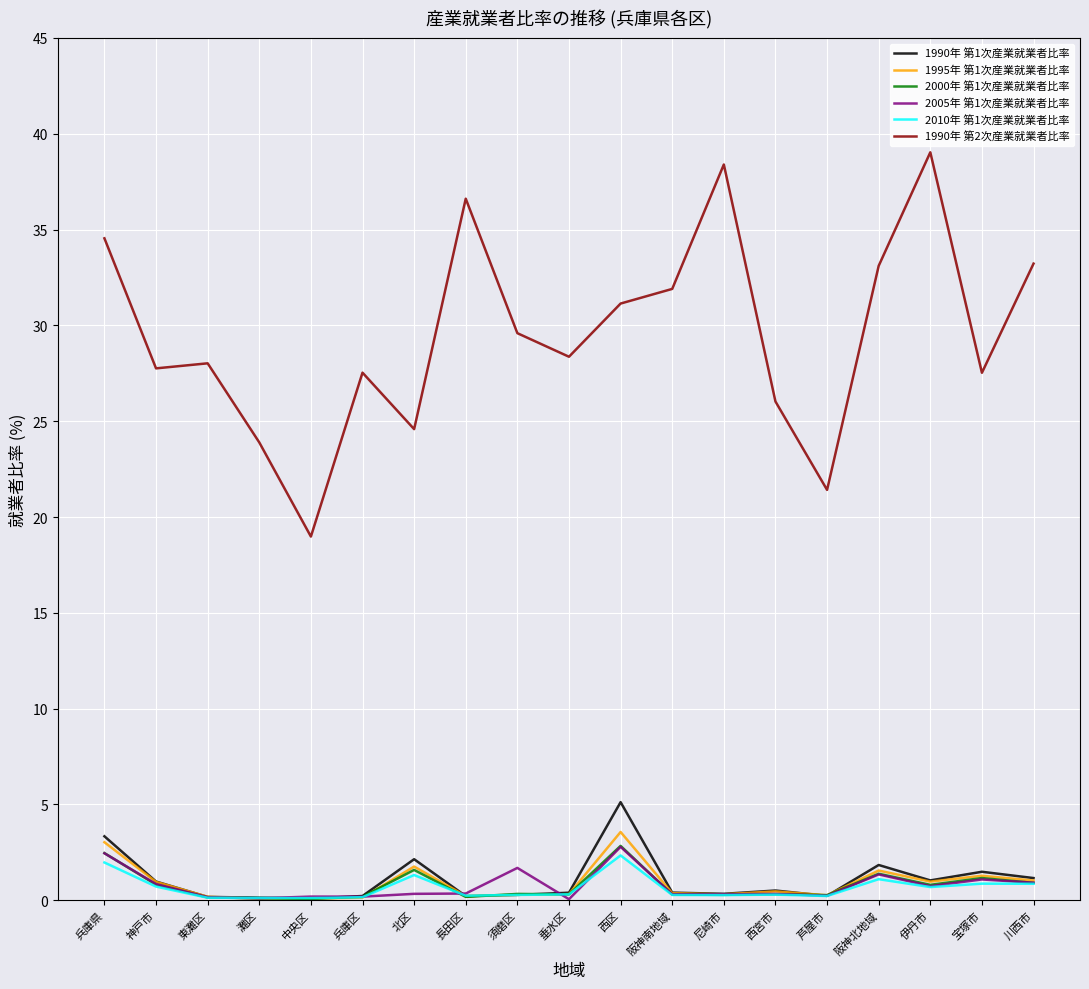

What is the difference between the second highest and minimum values in the 1995年 第1次産業就業者比率 series?

2.9